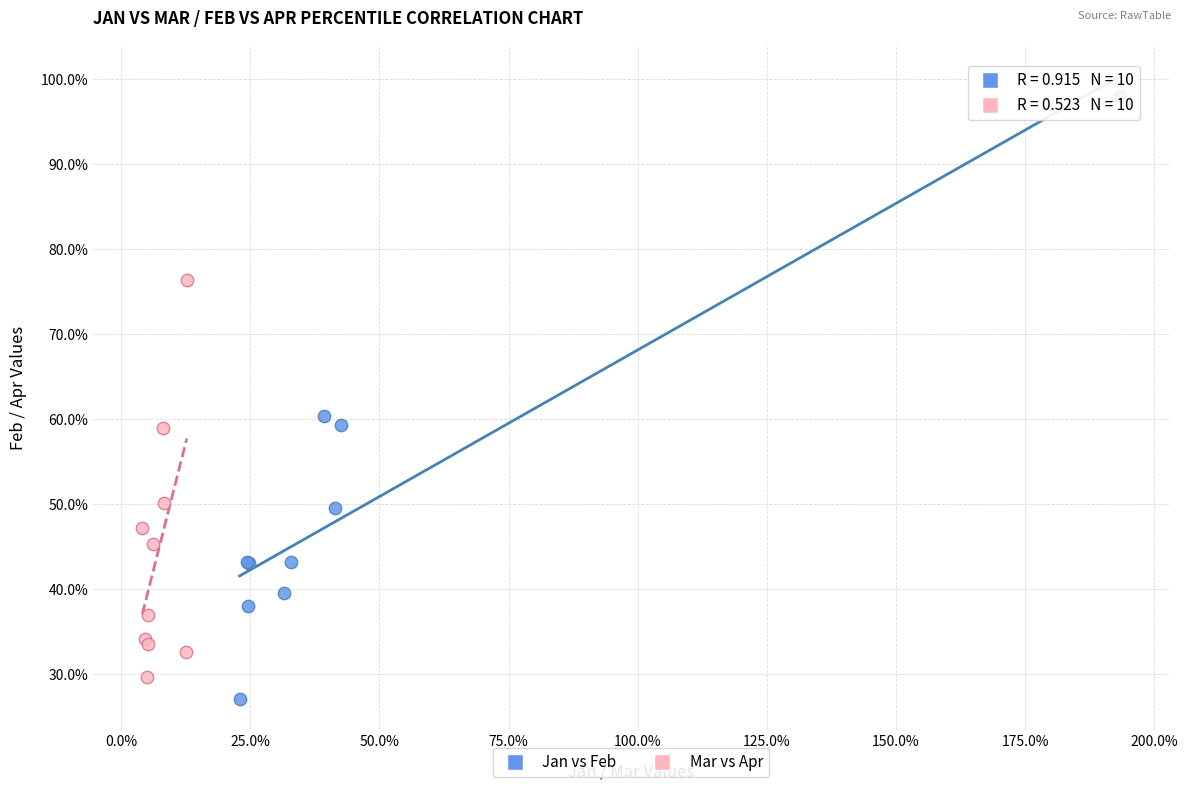

What are all the series names shown in the legend?

Jan vs Feb, Mar vs Apr